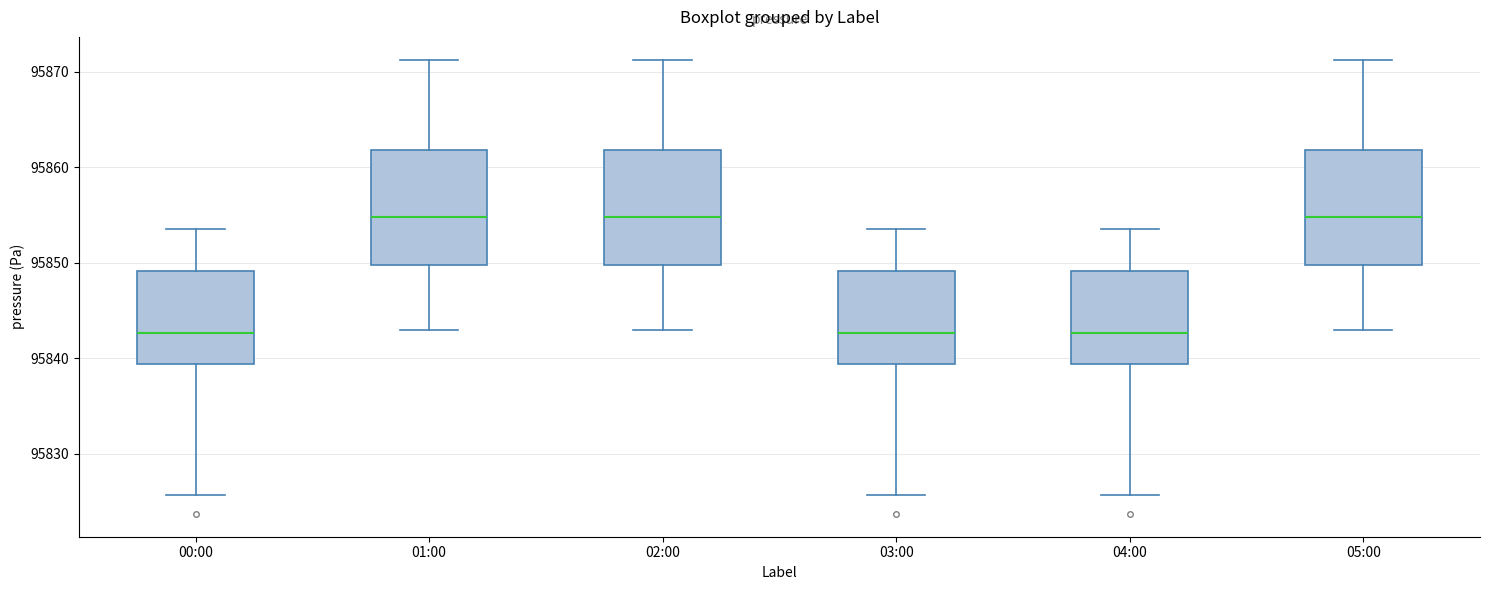

Reading left to right, read every box against the y-axis: the position of its median line, the range the box covers, and the ends of its whiskers. The values are not printed on the chart, so give them approximately, as read against the axis.

00:00: median 95843, box 95839 to 95849, whiskers 95826 to 95854
01:00: median 95855, box 95850 to 95862, whiskers 95843 to 95871
02:00: median 95855, box 95850 to 95862, whiskers 95843 to 95871
03:00: median 95843, box 95839 to 95849, whiskers 95826 to 95854
04:00: median 95843, box 95839 to 95849, whiskers 95826 to 95854
05:00: median 95855, box 95850 to 95862, whiskers 95843 to 95871